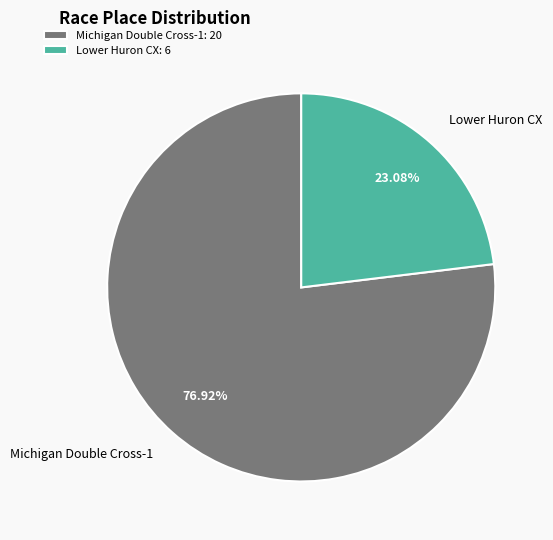

What is the total percentage of Michigan Double Cross-1 and Lower Huron CX?

100.0%